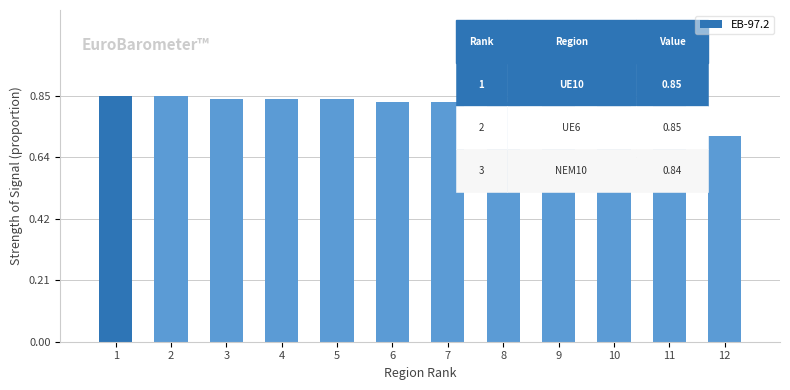

How many values are between 0 and 1?

12